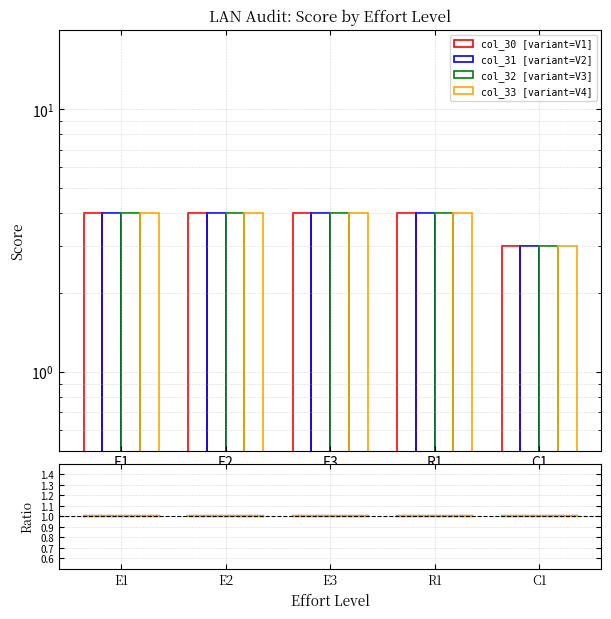

List the series in order of their peak value, lowest first.

col_30 [variant=V1], col_31 [variant=V2], col_32 [variant=V3], col_33 [variant=V4]